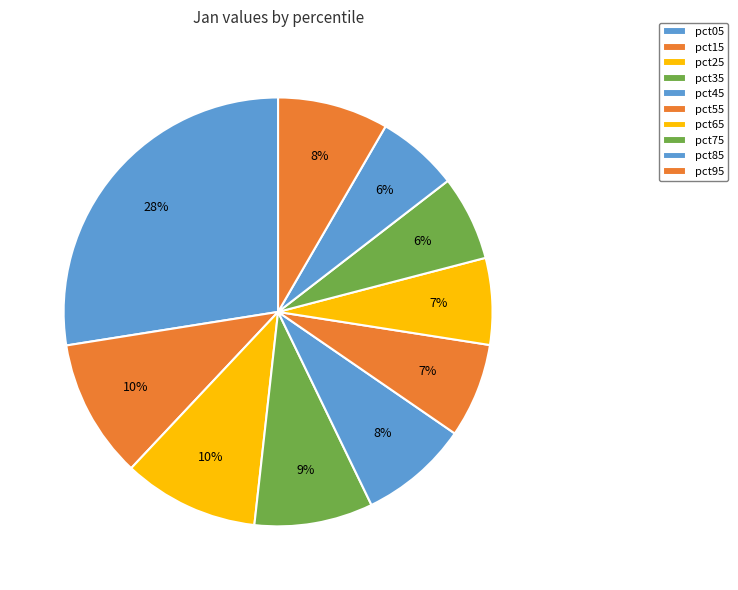

To the nearest percent, what portion does pct65 represent?

7%